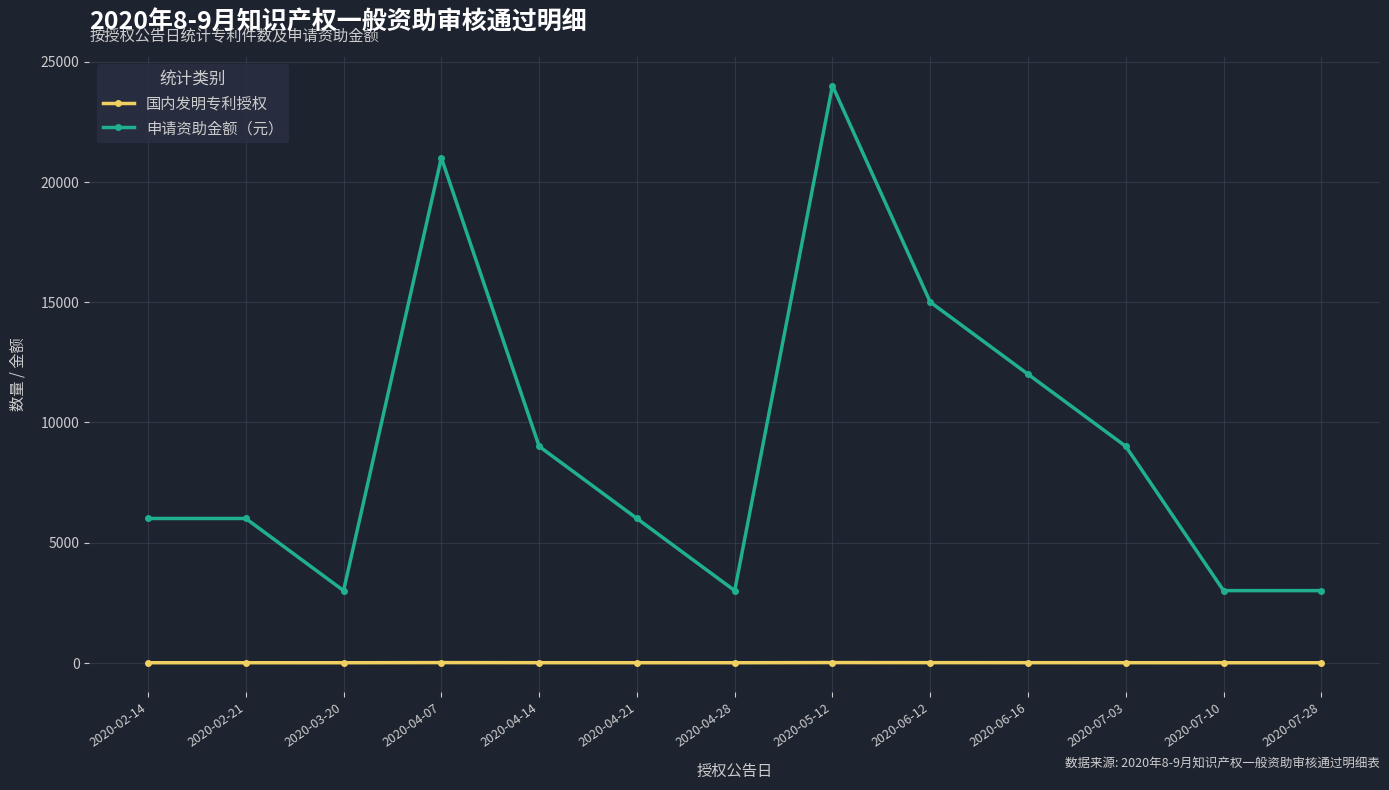

Which series has the widest spread of values?

申请资助金额（元）